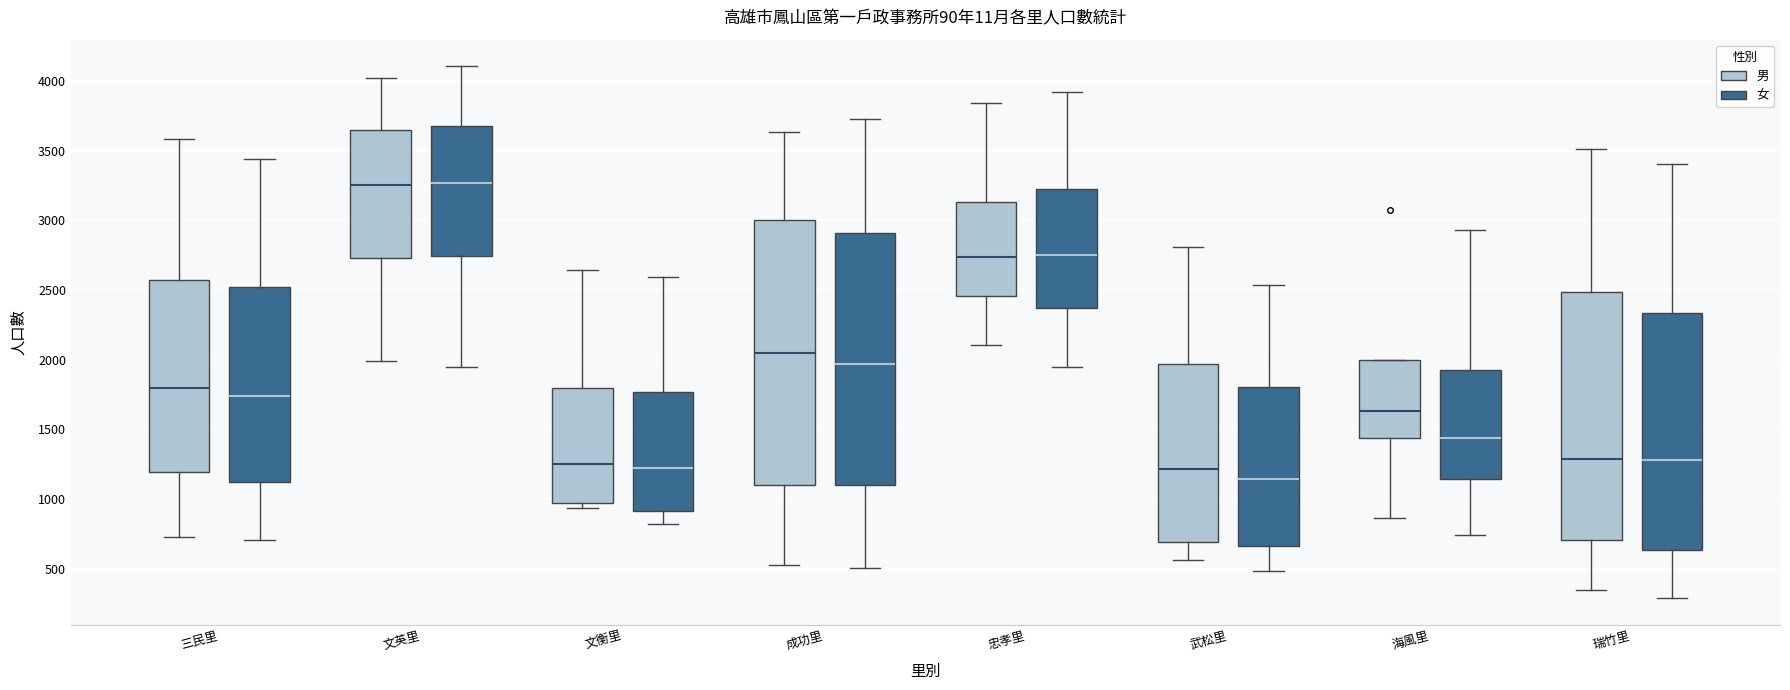

Comparing the boxes themselves (not the whiskers), which one is the tallest?

成功里 (男)